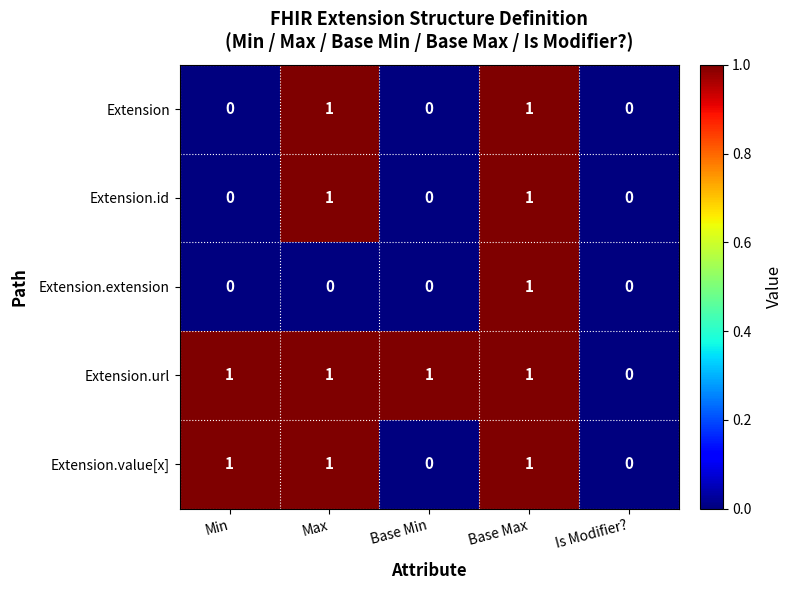

Reading left to right, extract all data points from this chart.

Extension: Min=0	Max=1	Base Min=0	Base Max=1	Is Modifier?=0
Extension.id: Min=0	Max=1	Base Min=0	Base Max=1	Is Modifier?=0
Extension.extension: Min=0	Max=0	Base Min=0	Base Max=1	Is Modifier?=0
Extension.url: Min=1	Max=1	Base Min=1	Base Max=1	Is Modifier?=0
Extension.value[x]: Min=1	Max=1	Base Min=0	Base Max=1	Is Modifier?=0